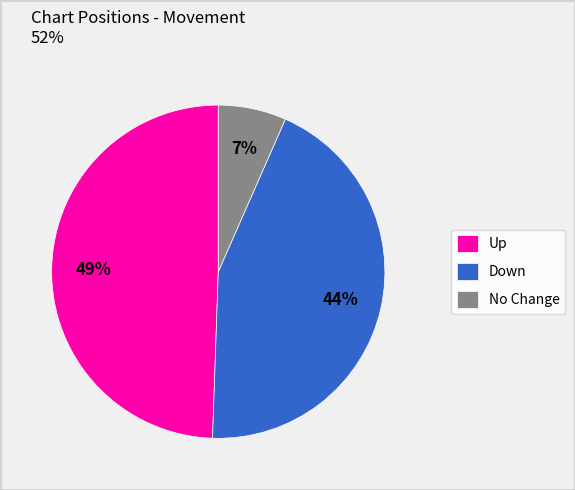

To the nearest percent, what is the average slice percentage?

33%